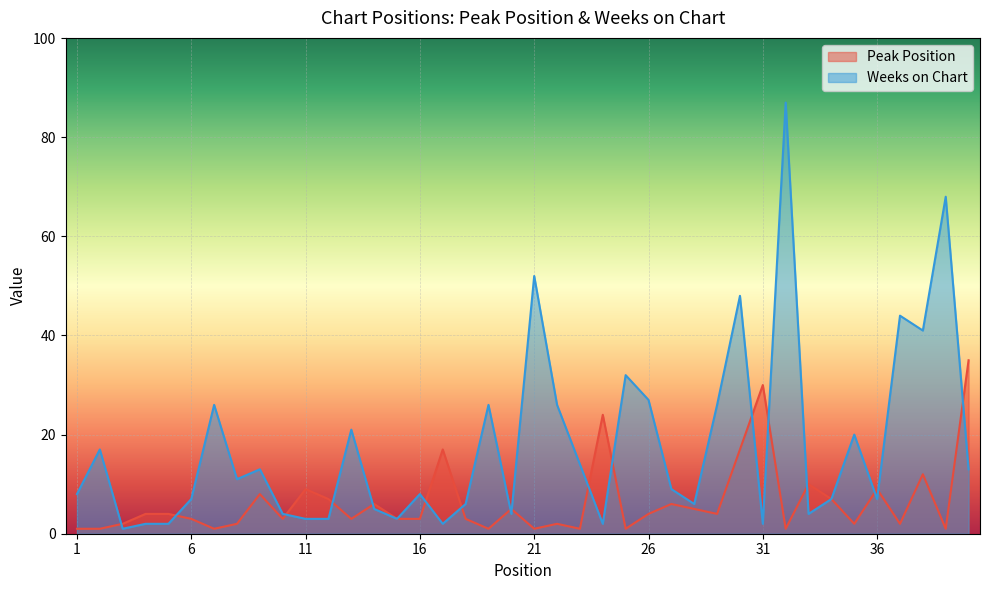

Is it true that Peak Position equals 2 at 22?

True